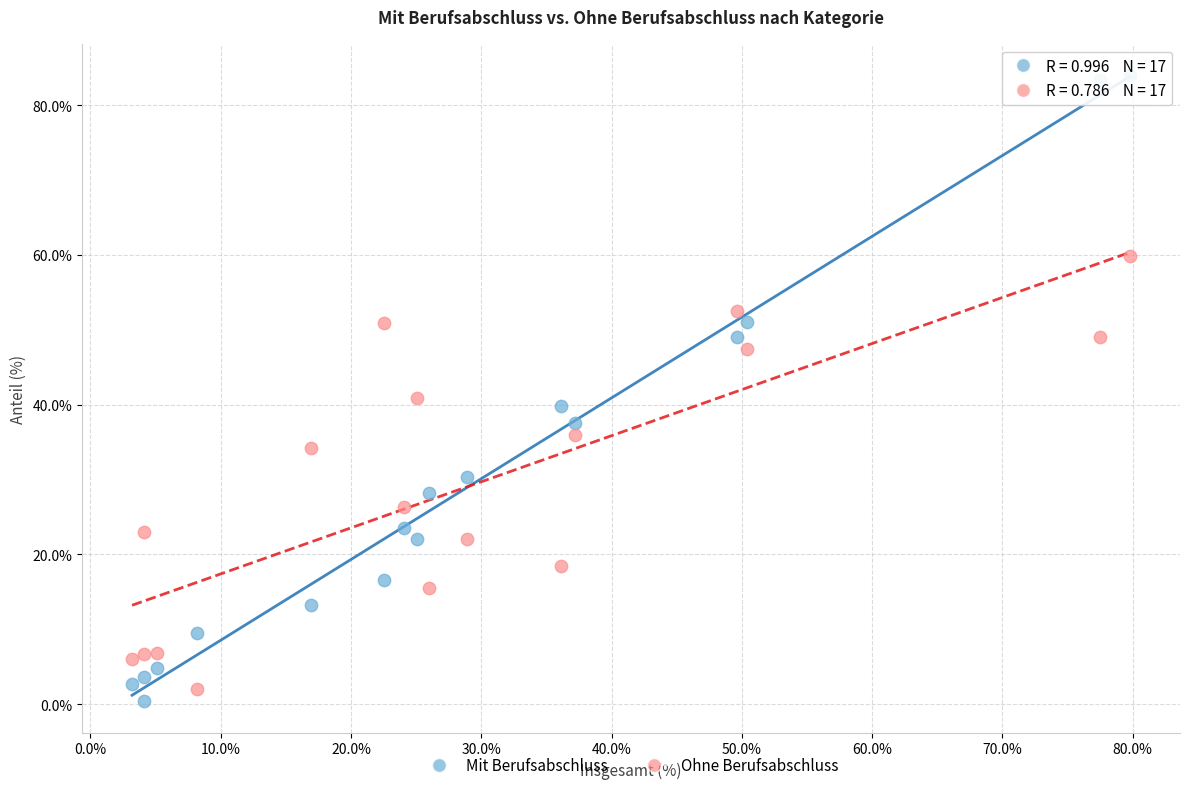

Which series has the widest spread of Y values?

Mit Berufsabschluss